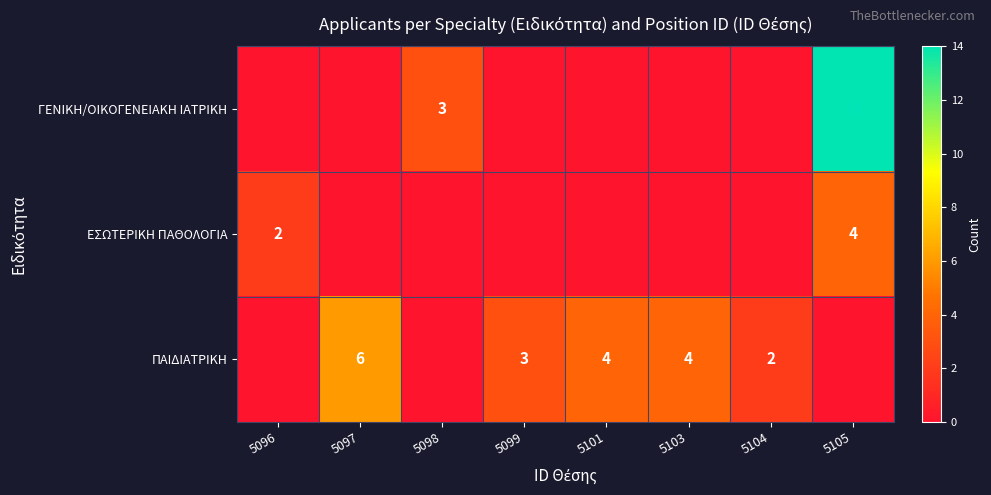

True or false: ΕΣΩΤΕΡΙΚΗ ΠΑΘΟΛΟΓΙΑ has a value of 2 at 5105.

False